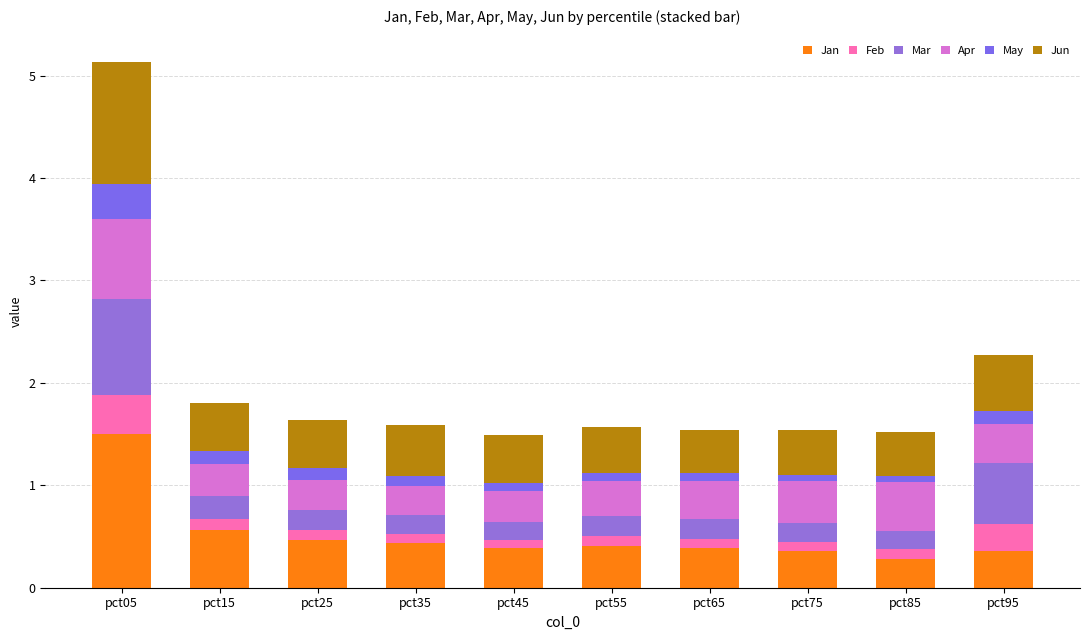

How many bars are there in total?

10